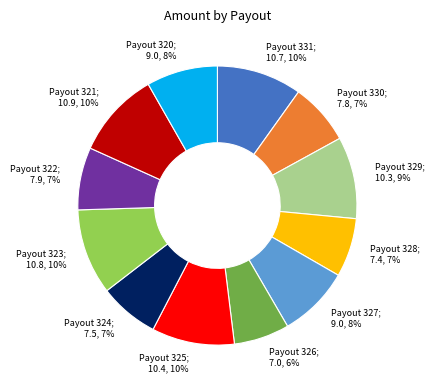

Is there any slice that represents more than half of the pie?

No